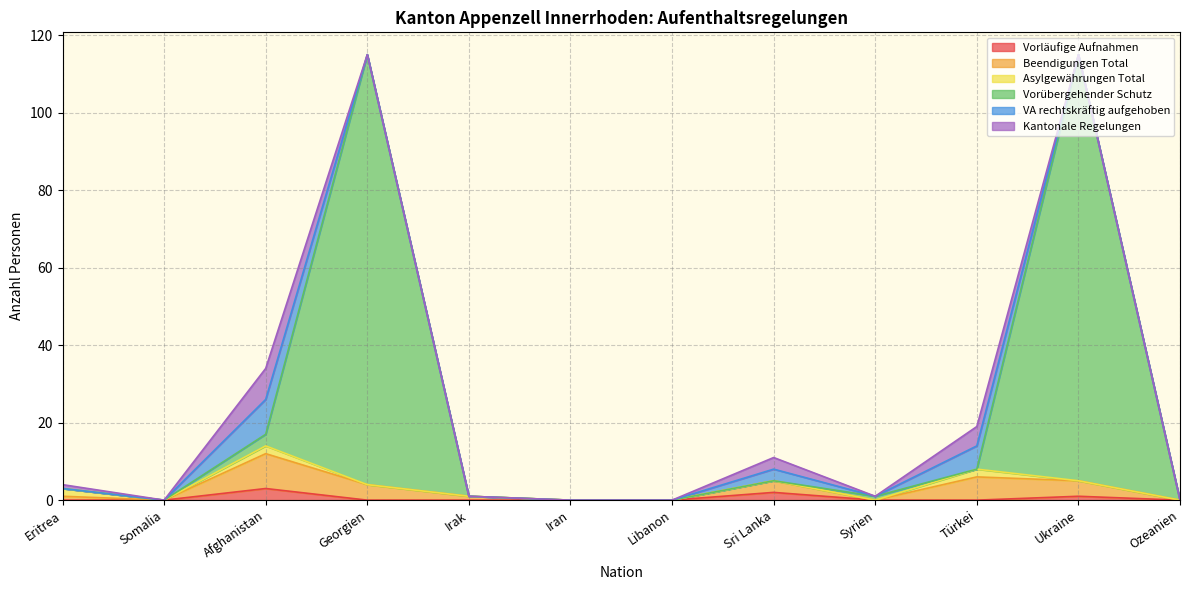

What is the value of the Beendigungen Total point at the 8th from the left?

5